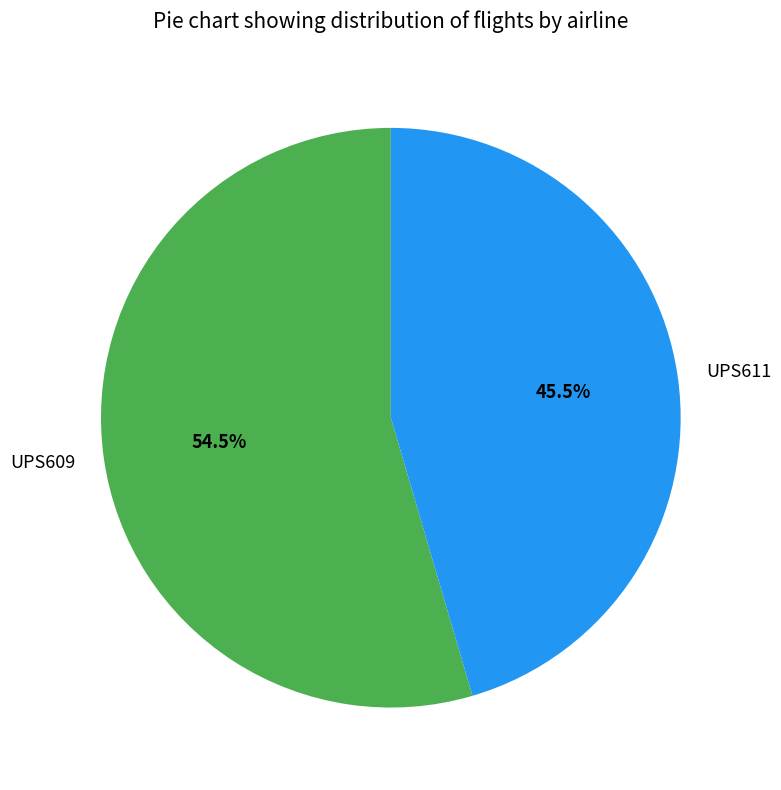

What percentage do UPS609 and UPS611 together represent?

100.0%